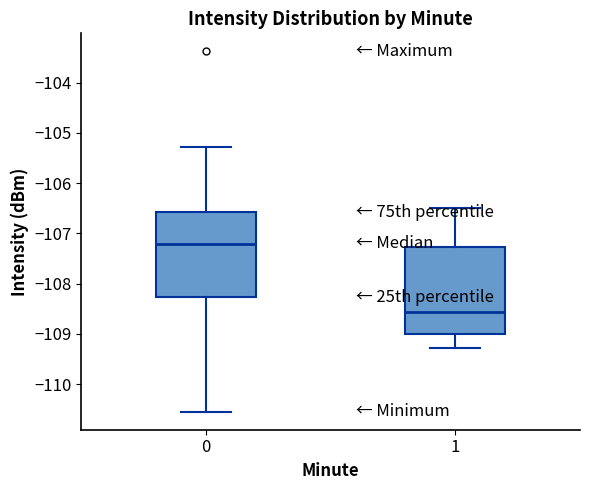

Reading left to right, transcribe this box plot: for each box, give where its median line is, the range the box spans, and where its two whiskers end, as read against the y-axis. The values are not printed on the chart, so give them approximately, as read against the axis.

0: median -107.2, box -108.3 to -106.6, whiskers -110.5 to -105.3
1: median -108.6, box -109.0 to -107.3, whiskers -109.3 to -106.5